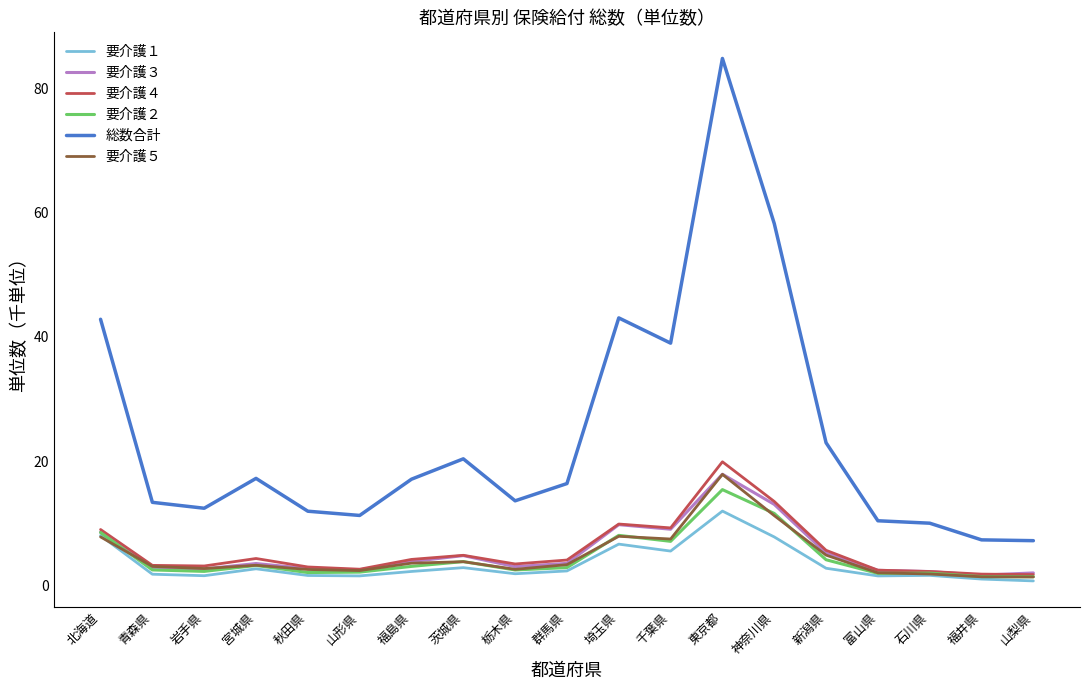

Is the value of 要介護３ at 宮城県 greater than the value of 総数合計 at 福島県?

No